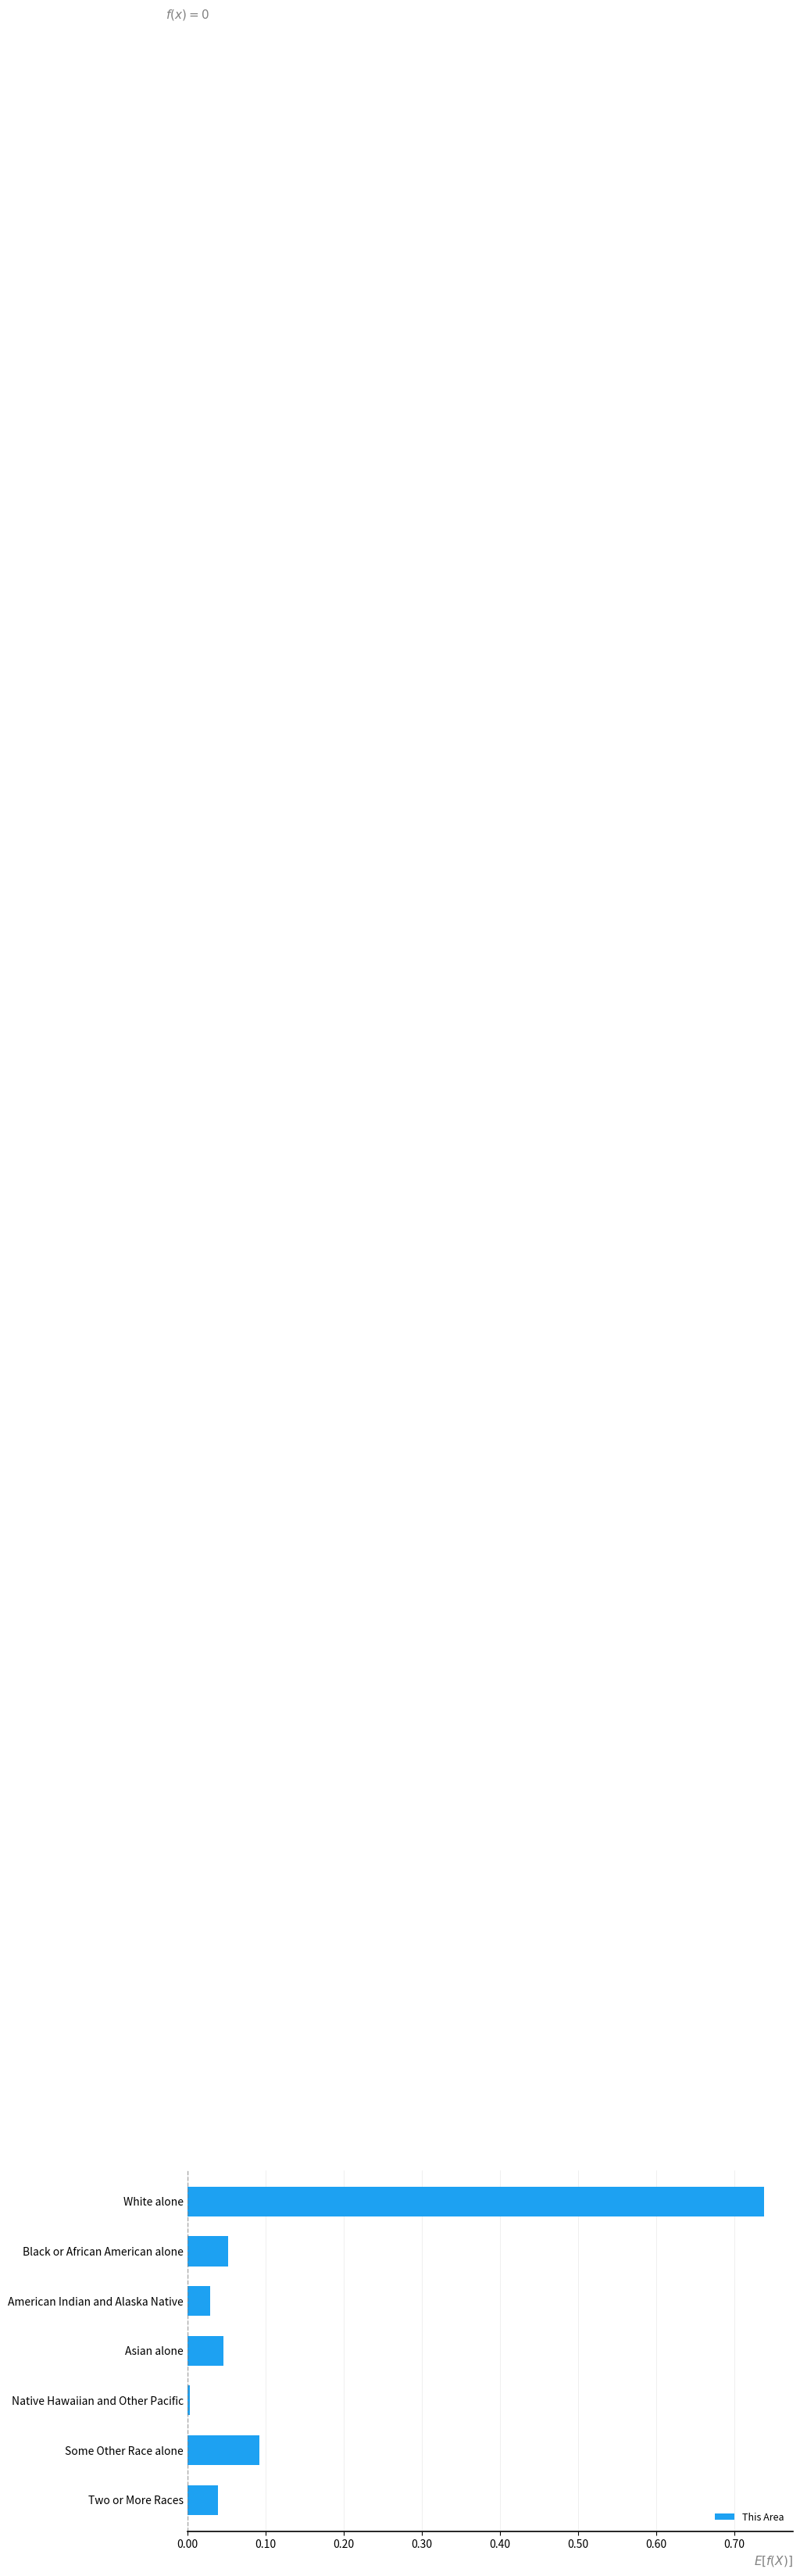

The chart shows a value of 0.0 at Two or More Races. True or false?

True